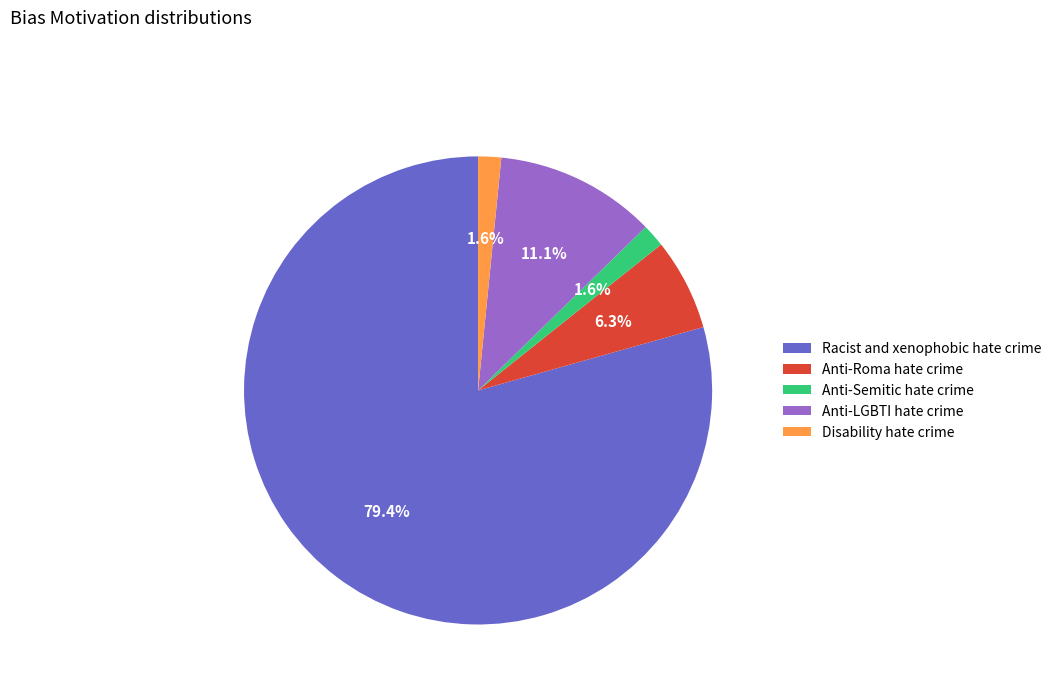

To the nearest percent, what portion does Anti-LGBTI hate crime represent?

11%